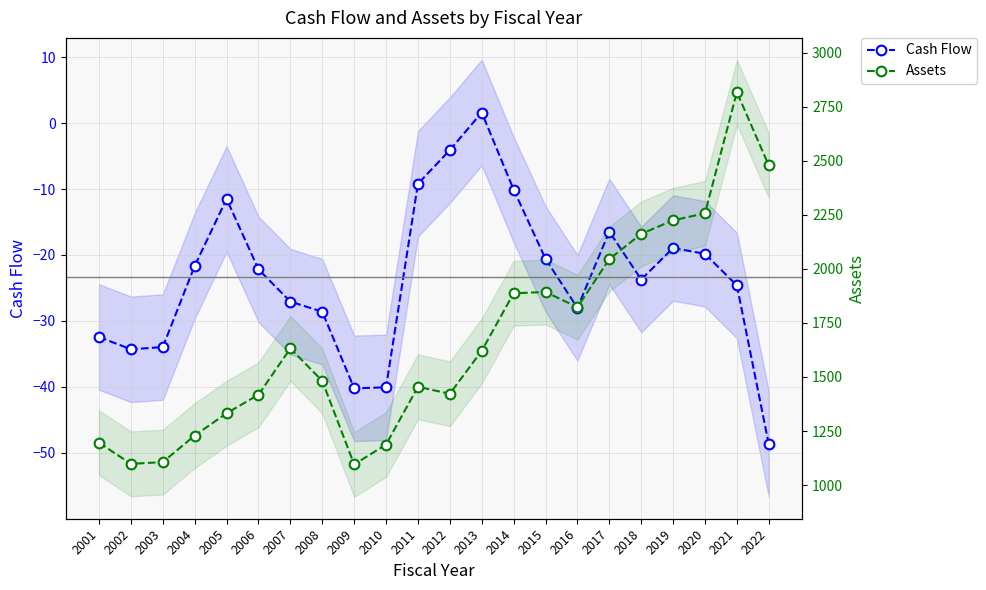

At which label does Assets first exceed 1620?

2007